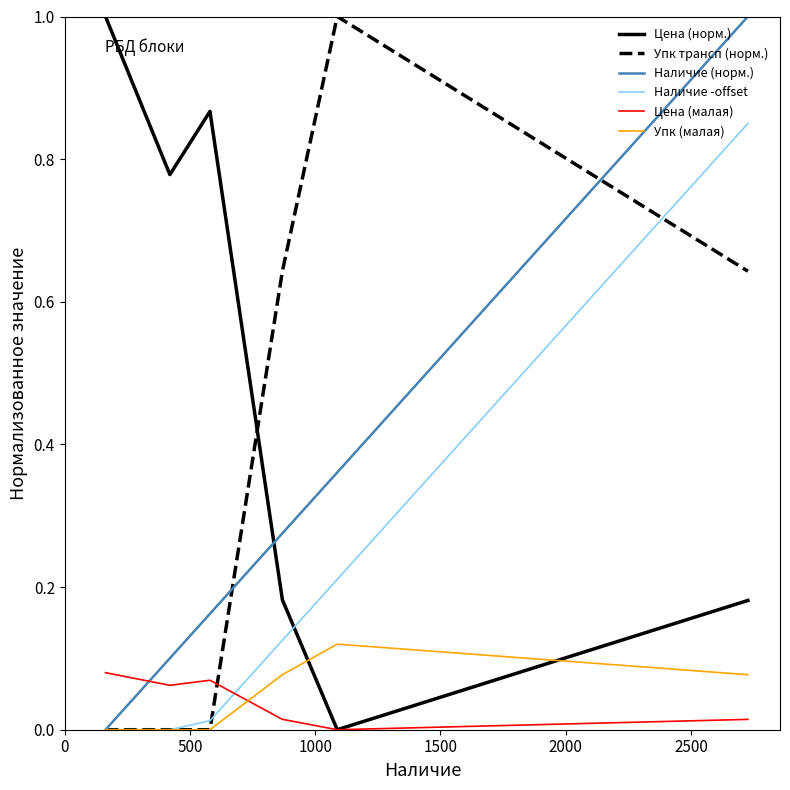

Which series has the largest total across all categories?

Цена (норм.)